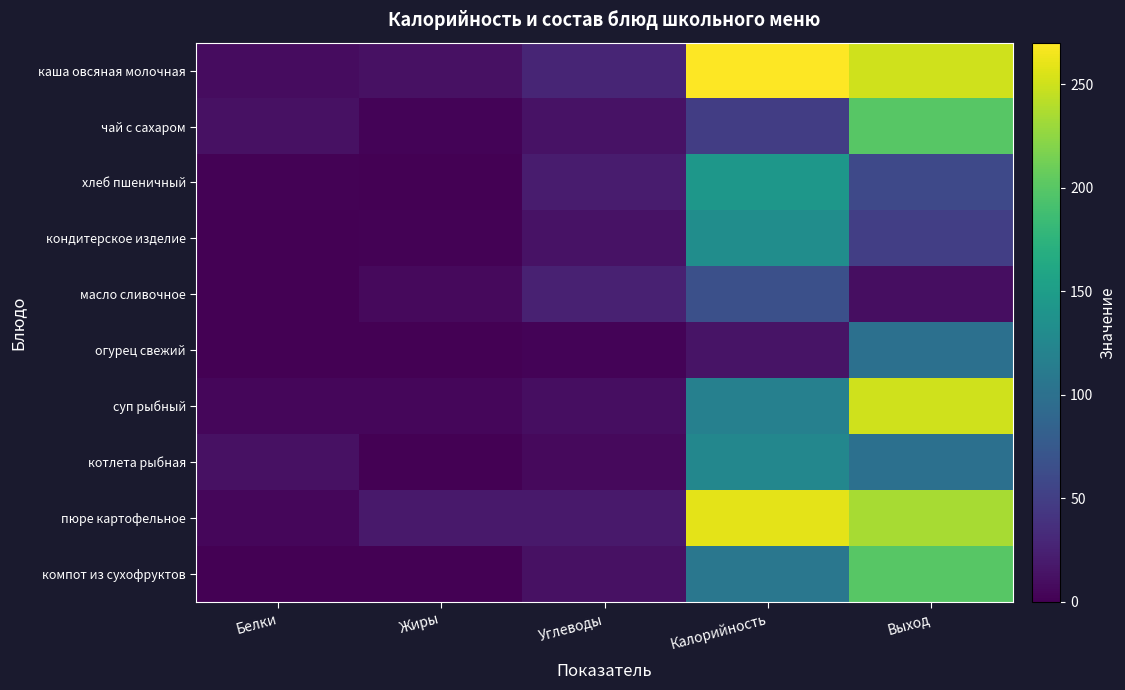

Reading left to right, transcribe all the data shown in this chart.

каша овсяная молочная: Белки=9	Жиры=12	Углеводы=28	Калорийность=270	Выход=250
чай с сахаром: Белки=12	Жиры=3	Углеводы=13	Калорийность=49	Выход=200
хлеб пшеничный: Белки=2	Жиры=1	Углеводы=21	Калорийность=143	Выход=60
кондитерское изделие: Белки=1	Жиры=2	Углеводы=13	Калорийность=132	Выход=50
масло сливочное: Белки=0	Жиры=7	Углеводы=25	Калорийность=66	Выход=10
огурец свежий: Белки=1	Жиры=1	Углеводы=3	Калорийность=14	Выход=100
суп рыбный: Белки=5	Жиры=5	Углеводы=10	Калорийность=118	Выход=250
котлета рыбная: Белки=12	Жиры=1	Углеводы=7	Калорийность=125	Выход=100
пюре картофельное: Белки=5	Жиры=18	Углеводы=18	Калорийность=259	Выход=235
компот из сухофруктов: Белки=1	Жиры=0	Углеводы=12	Калорийность=107	Выход=200